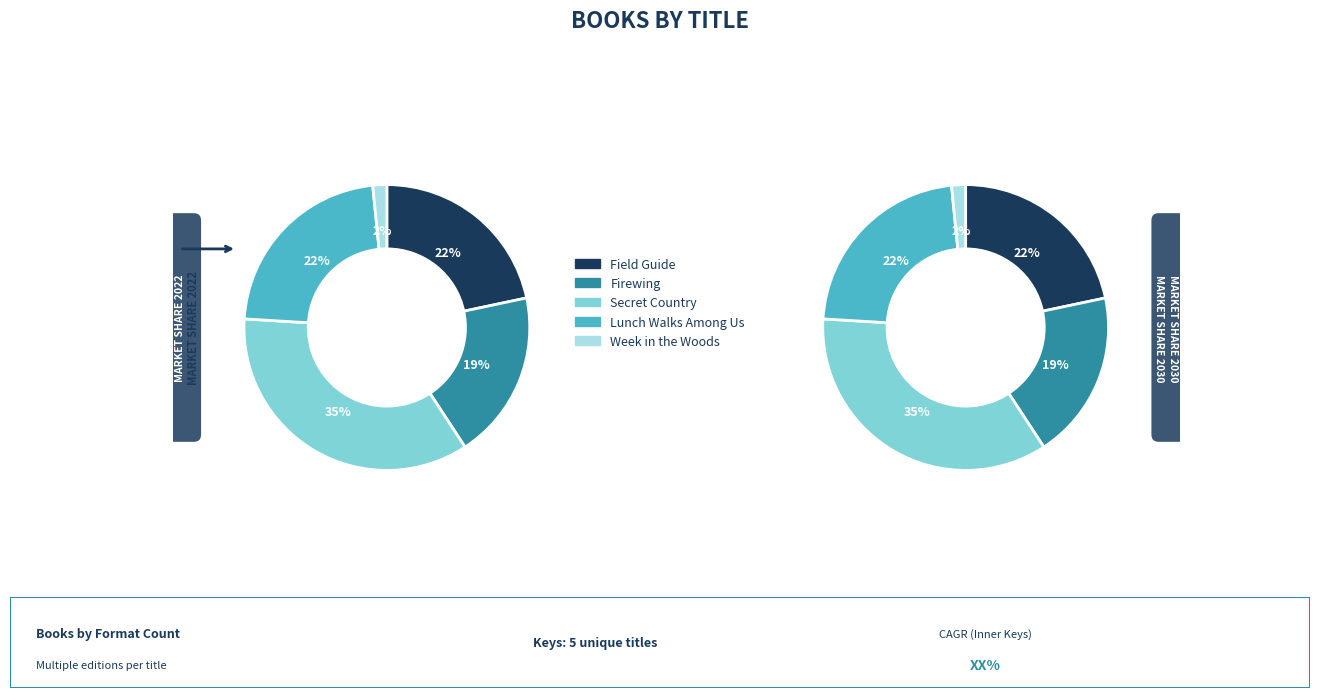

Which slice is the largest?

Secret Country